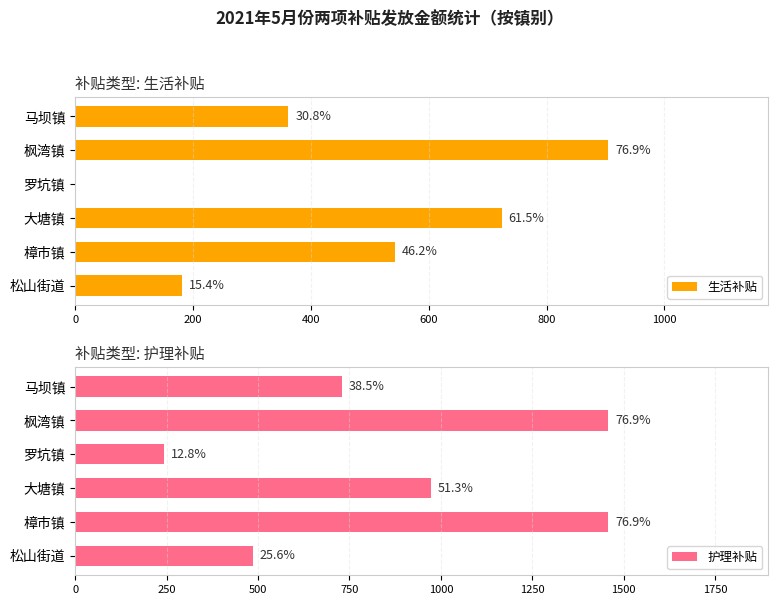

Which series has the largest range (max minus min)?

护理补贴